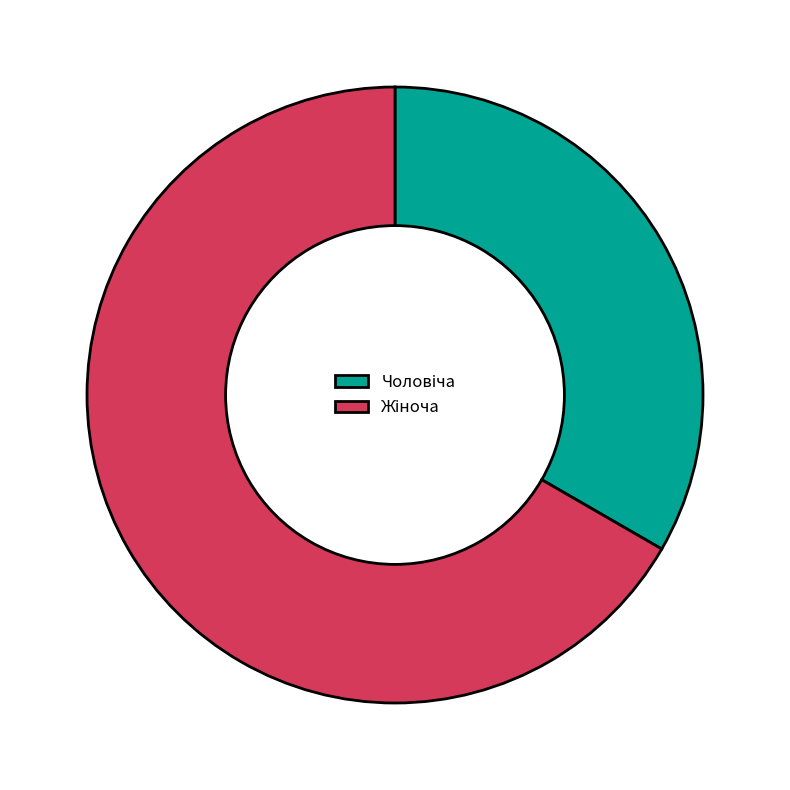

Is there a majority slice in this chart?

Yes